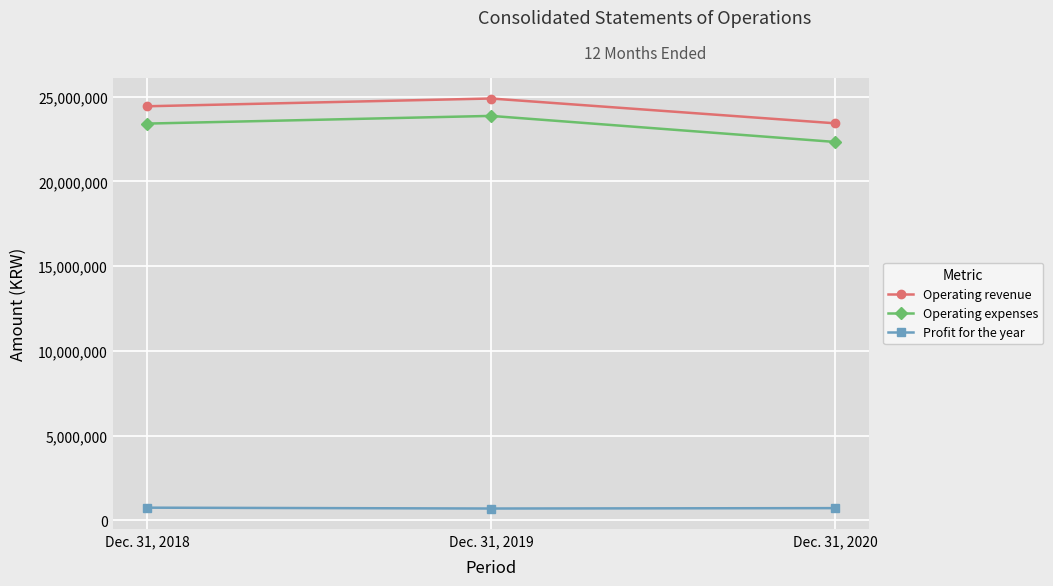

At which label is Operating expenses closest to 23103704?

Dec. 31, 2018